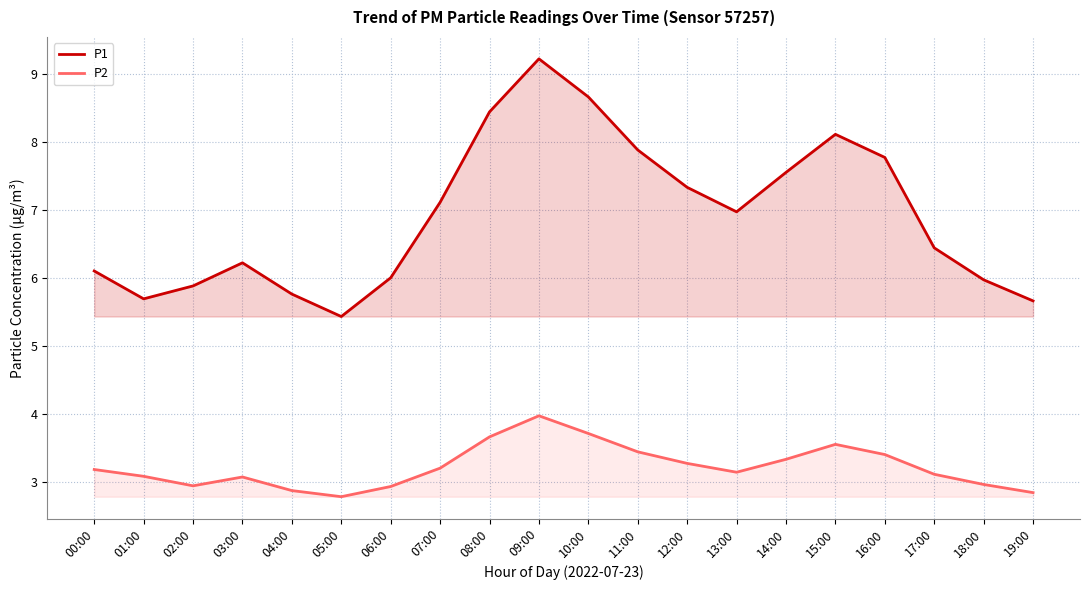

Rank the categories by P1 value from lowest to highest.

05:00, 19:00, 01:00, 04:00, 02:00, 18:00, 06:00, 00:00, 03:00, 17:00, 13:00, 07:00, 12:00, 14:00, 16:00, 11:00, 15:00, 08:00, 10:00, 09:00